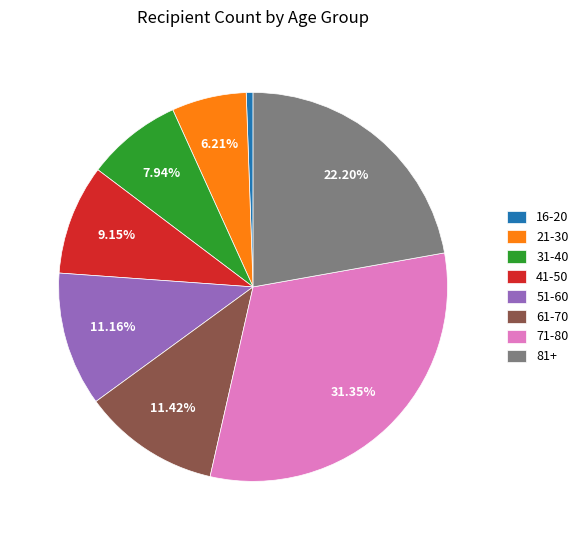

Count the number of slices in the pie.

8